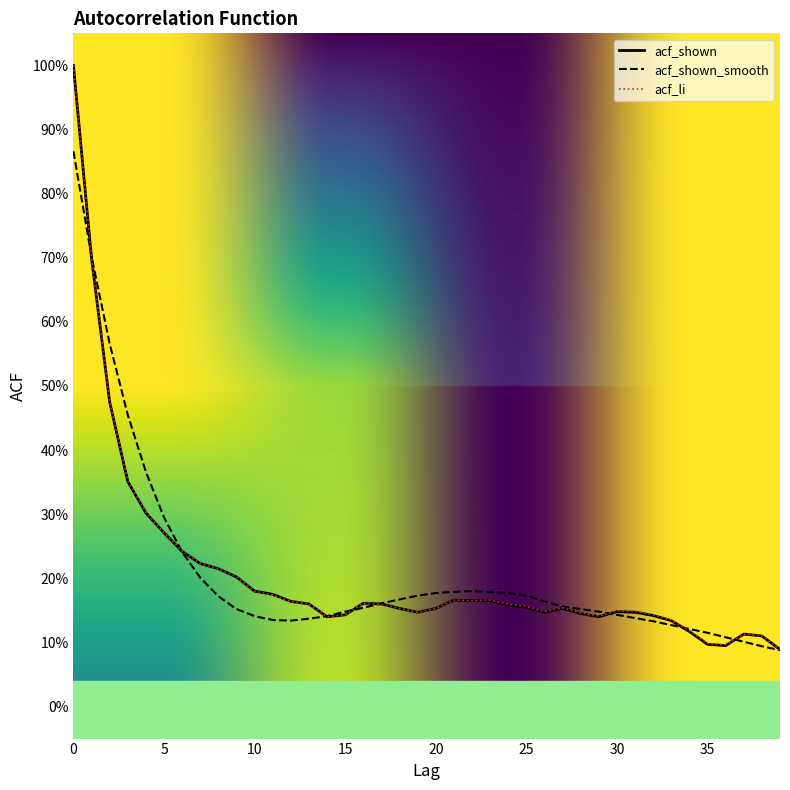

Where is the first local maximum for acf_shown?

16